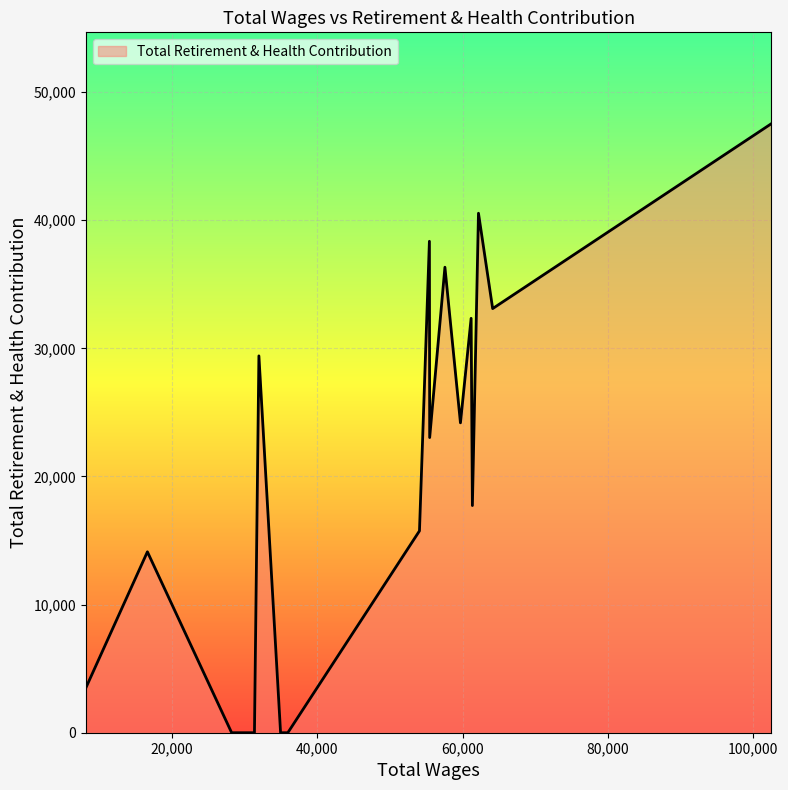

What is the maximum value shown in the chart?

47529